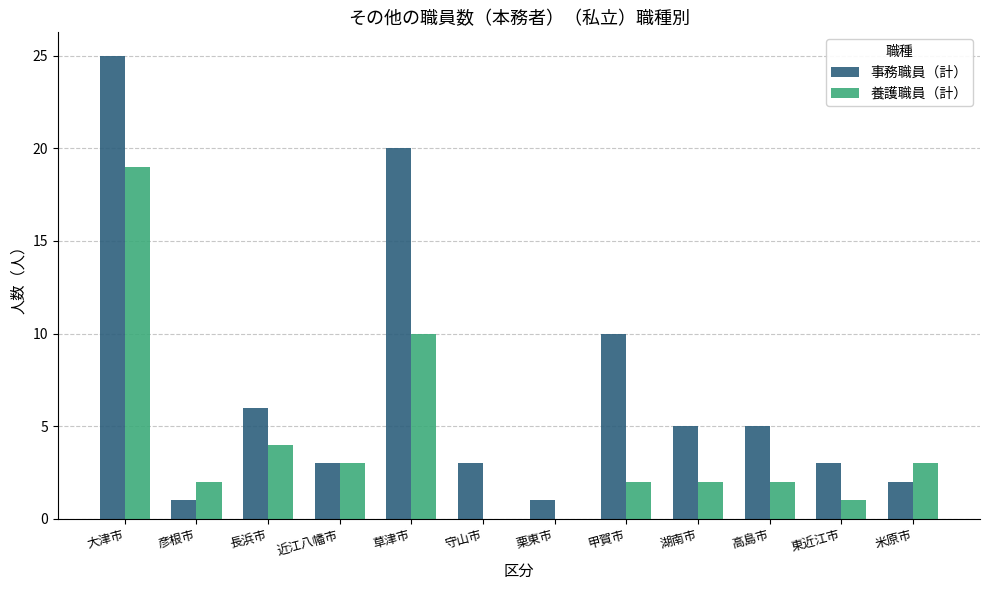

At which category is the sum across all series the highest?

大津市